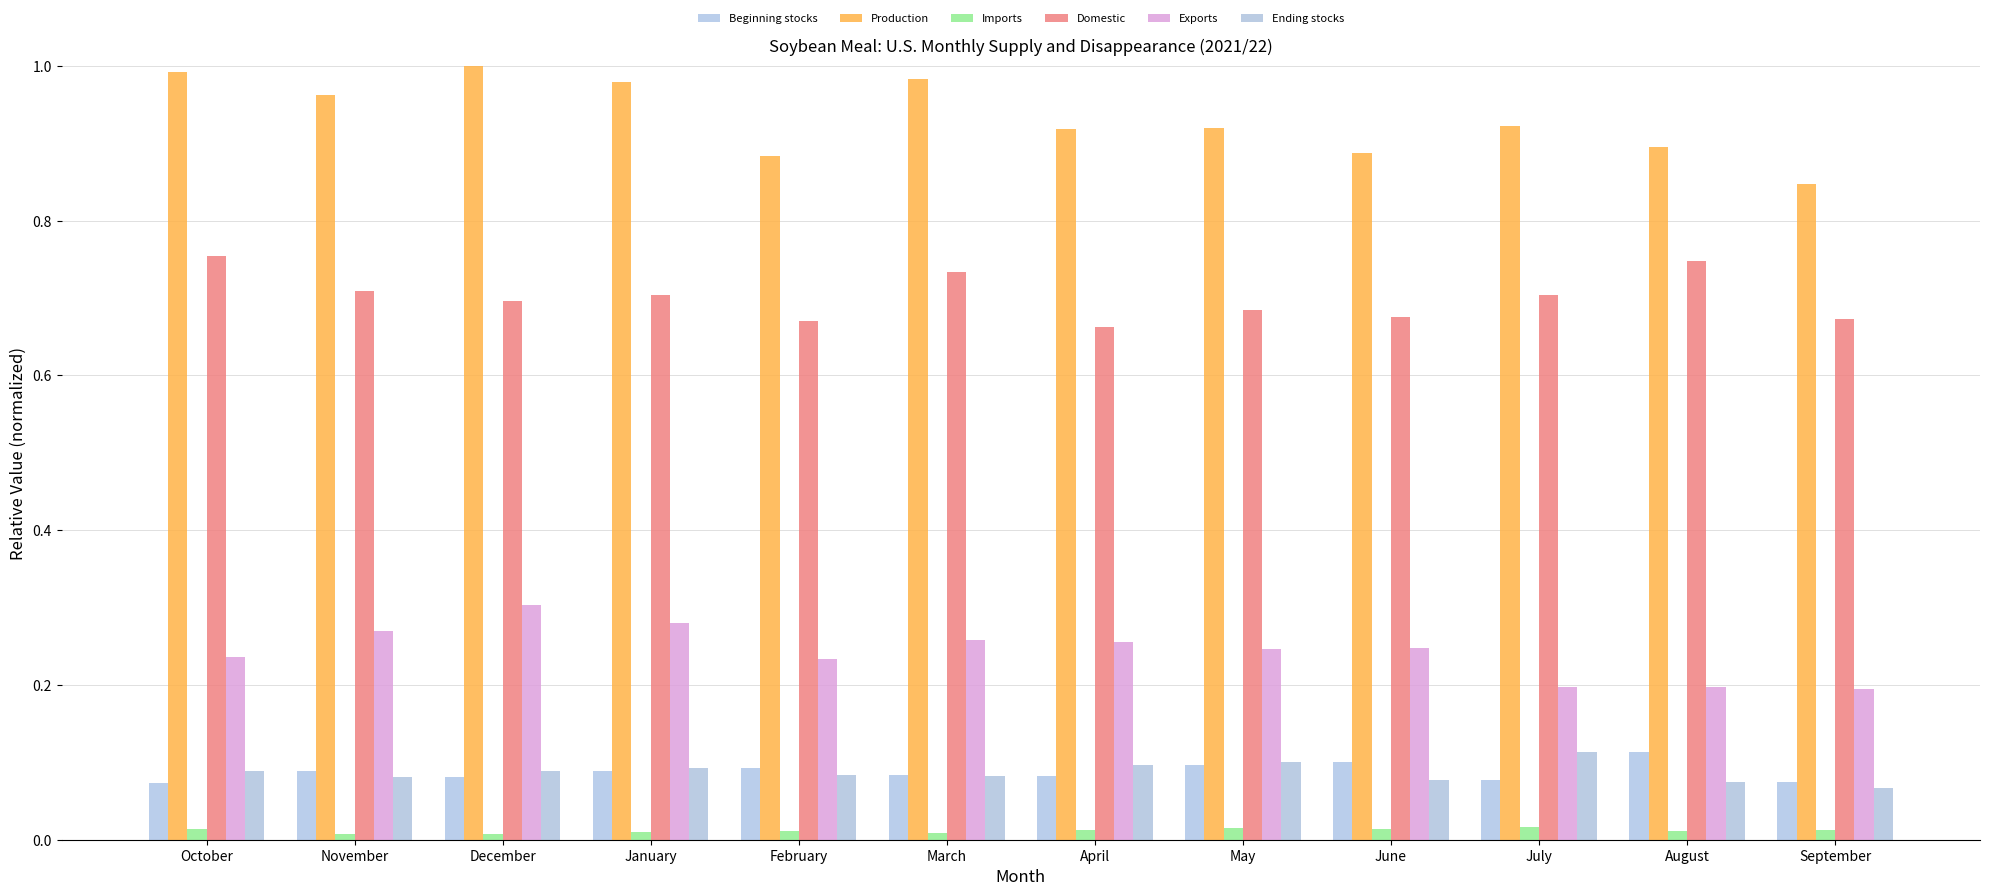

What is the total value across all series at February?

2.0